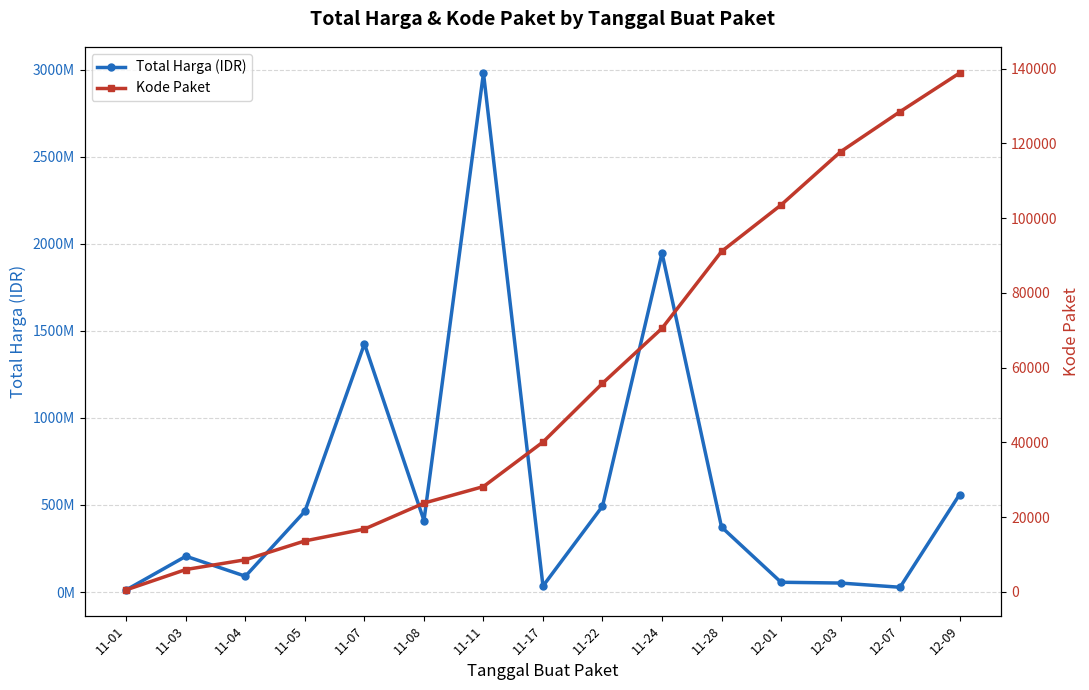

Reading left to right, list all the values displayed in this chart.

Total Harga (IDR): 12787500	205643270	90672075	464002100	1425867900	410485800	2980953240	34292000	493000000	1947327200	373404000	56152800	51601000	27412000	559971000
Kode Paket: 569	5999	8611	13652	16823	23768	28195	40112	55826	70542	91101	103541	117783	128516	138846